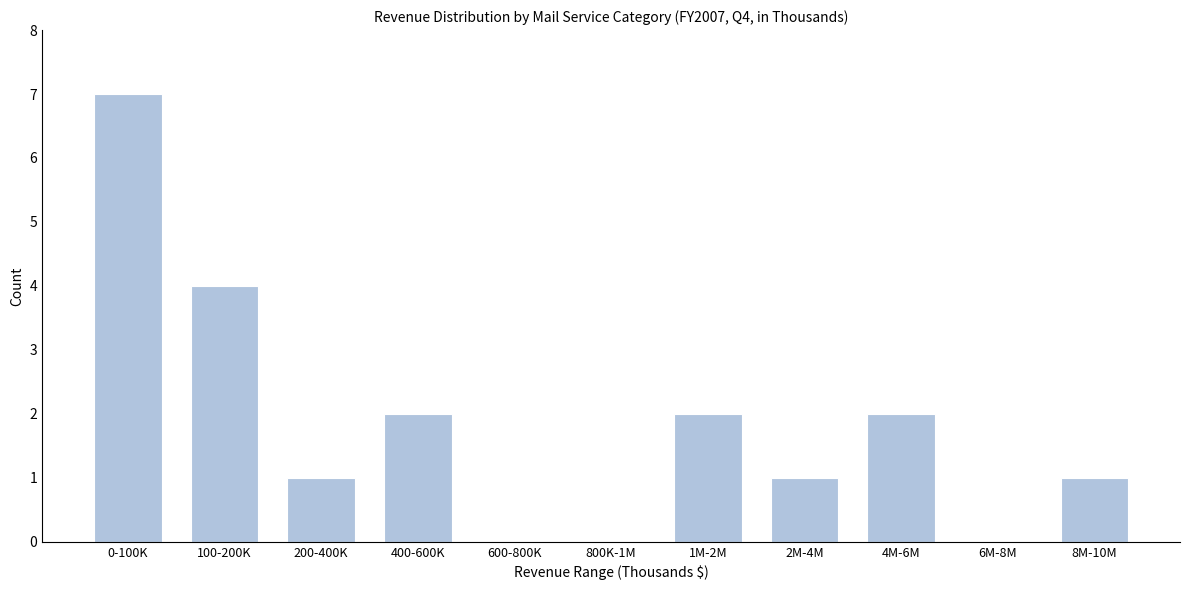

Reading left to right, extract all data points from this chart.

0-100K=7	100-200K=4	200-400K=1	400-600K=2	600-800K=0	800K-1M=0	1M-2M=2	2M-4M=1	4M-6M=2	6M-8M=0	8M-10M=1